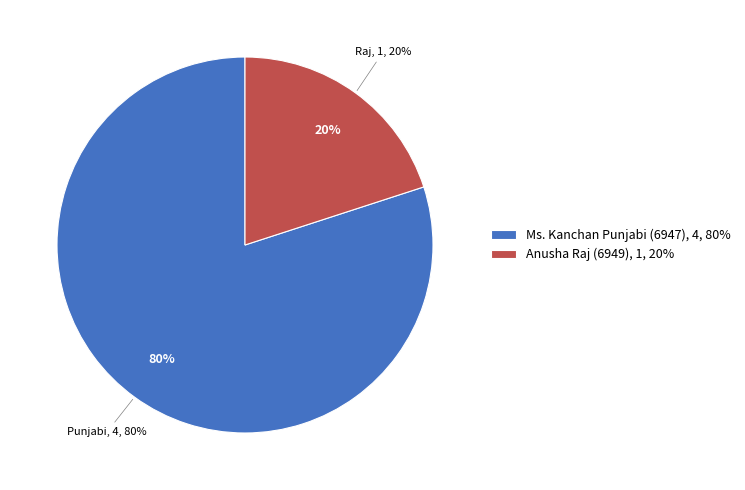

To the nearest percent, what portion does Ms. Kanchan Punjabi (6947) represent?

80%